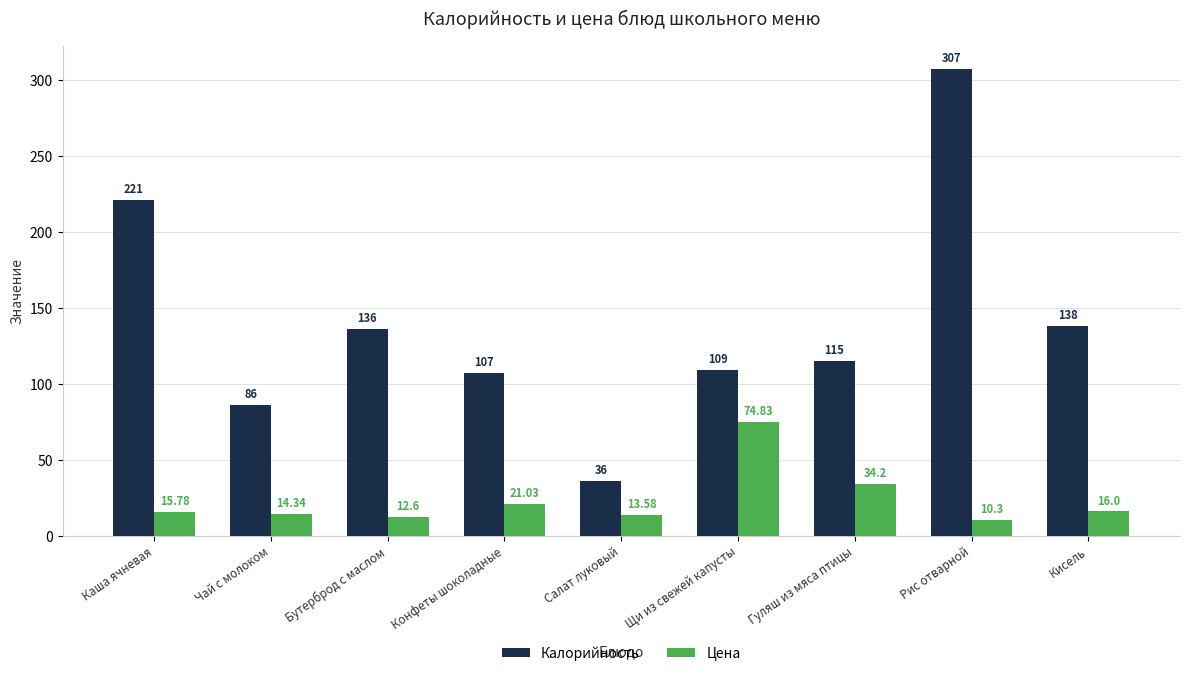

What is the label of the 3rd bar from the left?

Бутерброд с маслом